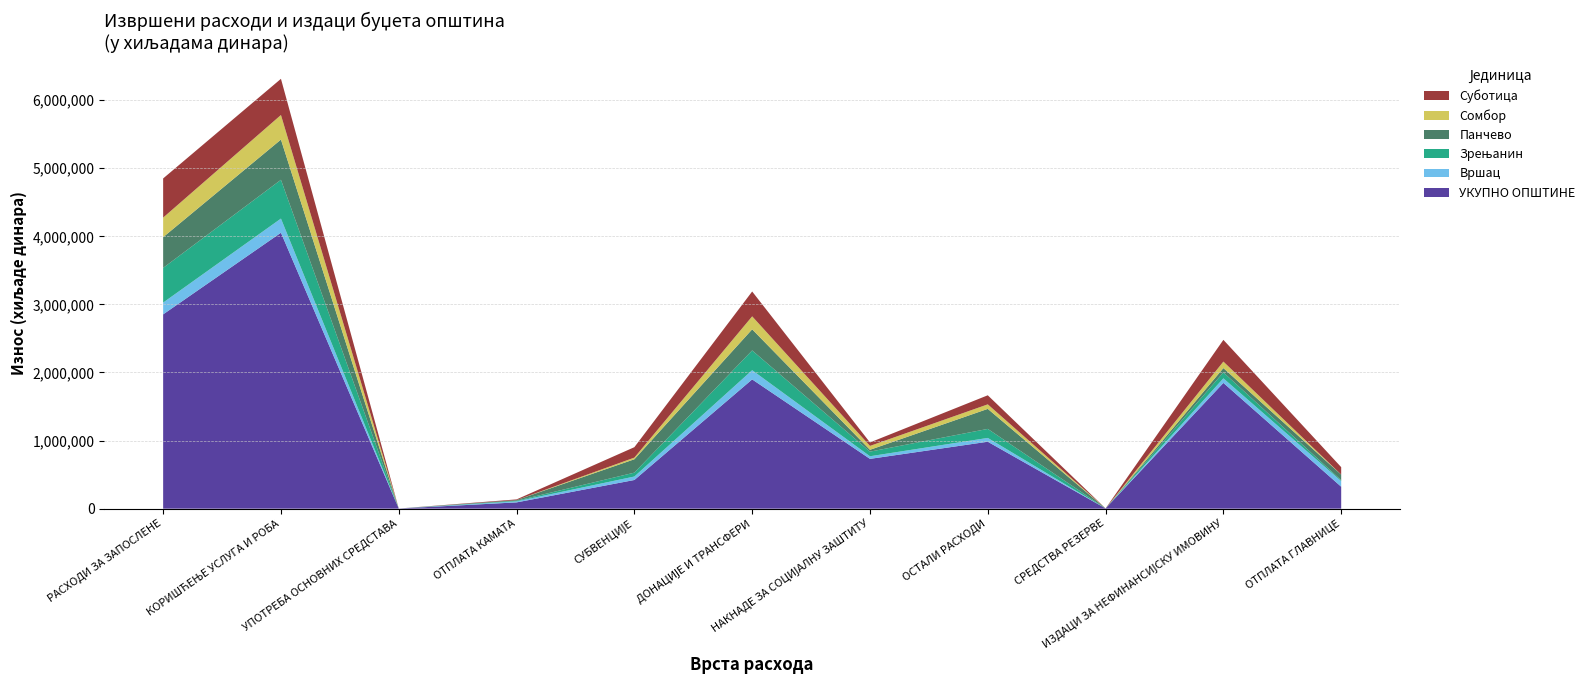

Reading right to left, what are all the values shown in this chart?

УКУПНО ОПШТИНЕ: 322266	1846870	3908	982935	731266	1898467	421051	92063	1935	4052665	2853589
Вршац: 82273	67297	0	55990	38462	135259	50987	15342	0	208119	173198
Зрењанин: 13363	87392	0	132582	67736	290249	56935	8511	0	569385	509636
Панчево: 82468	63415	0	294133	27036	310090	196519	10040	0	591001	451220
Сомбор: 0	95197	0	66451	57186	190676	24347	17	0	360920	287402
Суботица: 109073	319283	0	133072	50857	365056	153162	9999	0	531311	575198